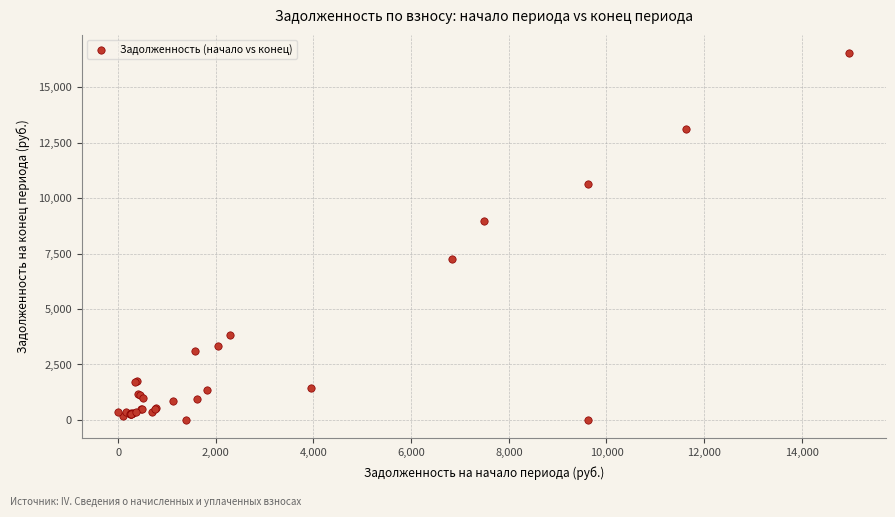

What Y value in the scatter plot is closest to 8271?

8992.5